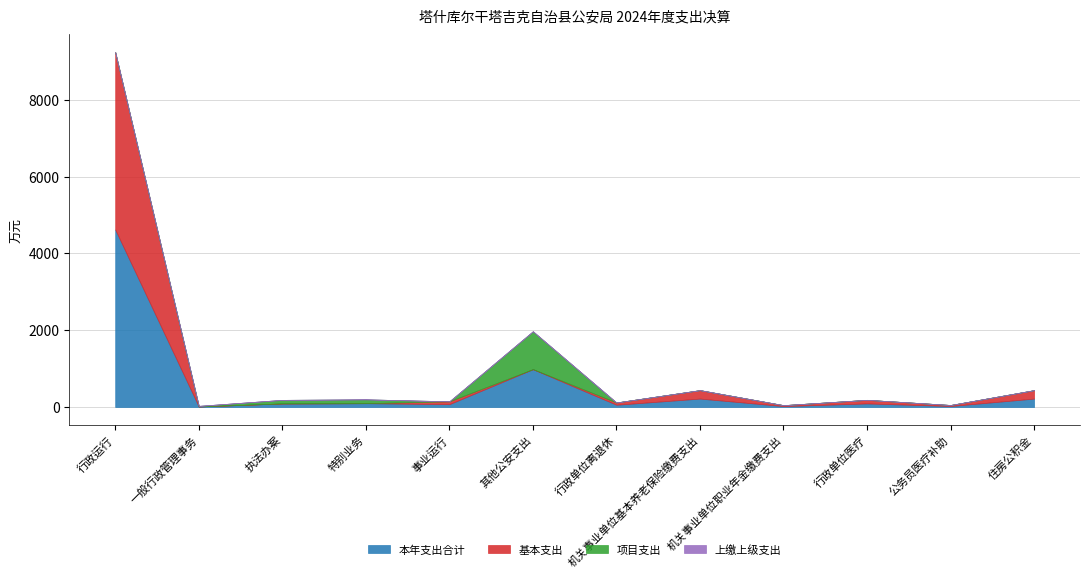

Reading left to right, list all the values displayed in this chart.

本年支出合计: 行政运行=4620.7	一般行政管理事务=15.1	执法办案=93.0	特别业务=100.0	事业运行=74.3	其他公安支出=986.4	行政单位离退休=59.3	机关事业单位基本养老保险缴费支出=219.8	机关事业单位职业年金缴费支出=24.3	行政单位医疗=93.4	公务员医疗补助=26.4	住房公积金=219.7
基本支出: 行政运行=4620.7	一般行政管理事务=0.0	执法办案=0.0	特别业务=0.0	事业运行=74.3	其他公安支出=0.0	行政单位离退休=59.3	机关事业单位基本养老保险缴费支出=219.8	机关事业单位职业年金缴费支出=24.3	行政单位医疗=93.4	公务员医疗补助=26.4	住房公积金=219.7
项目支出: 行政运行=0.0	一般行政管理事务=15.1	执法办案=93.0	特别业务=100.0	事业运行=0.0	其他公安支出=986.4	行政单位离退休=0.0	机关事业单位基本养老保险缴费支出=0.0	机关事业单位职业年金缴费支出=0.0	行政单位医疗=0.0	公务员医疗补助=0.0	住房公积金=0.0
上缴上级支出: 行政运行=0.0	一般行政管理事务=0.0	执法办案=0.0	特别业务=0.0	事业运行=0.0	其他公安支出=0.0	行政单位离退休=0.0	机关事业单位基本养老保险缴费支出=0.0	机关事业单位职业年金缴费支出=0.0	行政单位医疗=0.0	公务员医疗补助=0.0	住房公积金=0.0